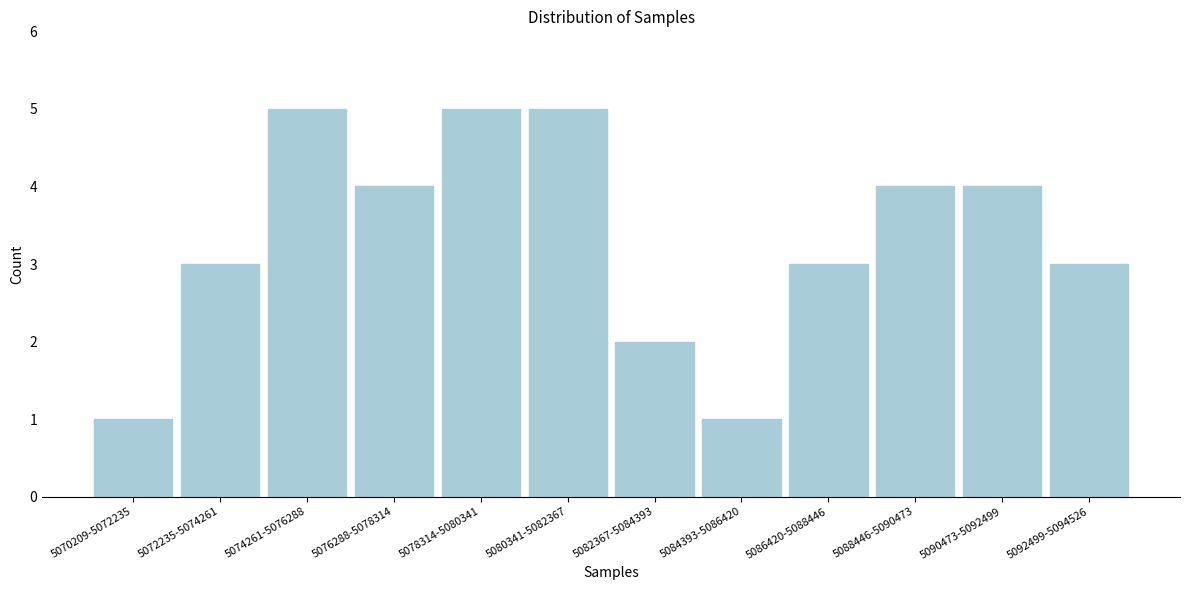

Reading left to right, what are all the values shown in this chart?

1	3	5	4	5	5	2	1	3	4	4	3